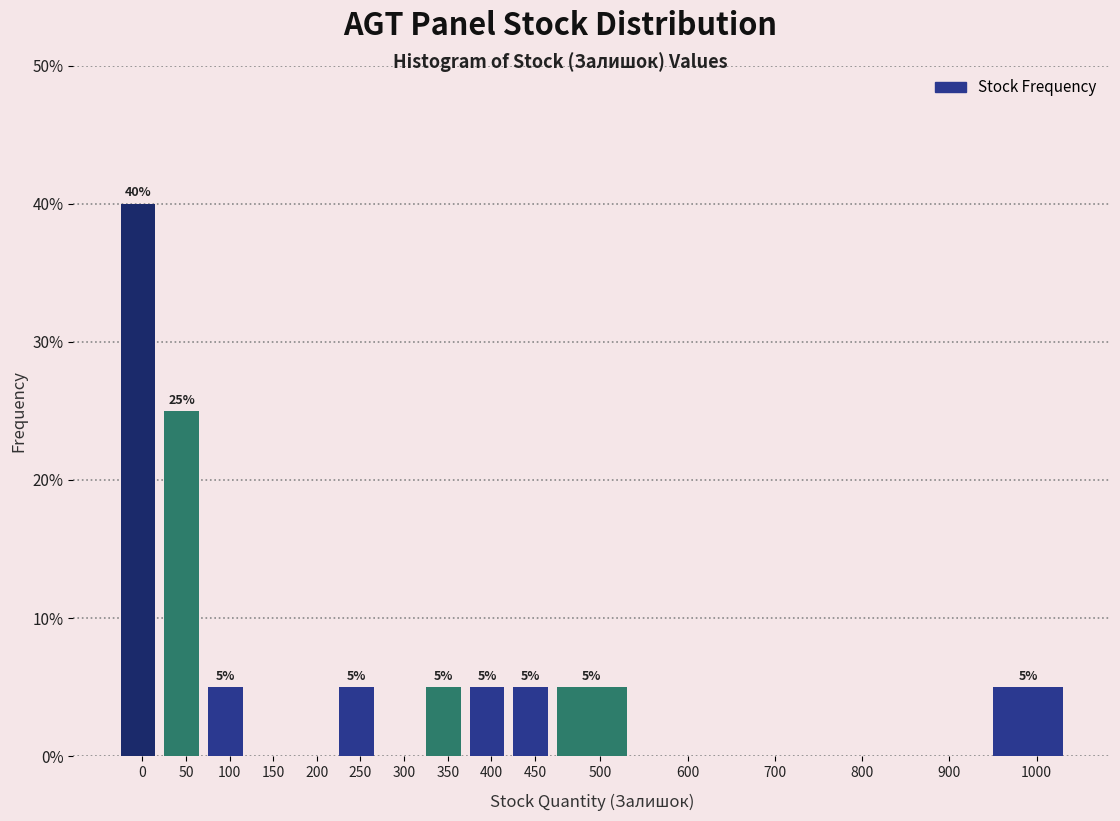

Reading left to right, extract all data points from this chart.

0=40	50=25	100=5	150=0	200=0	250=5	300=0	350=5	400=5	450=5	500=5	600=0	700=0	800=0	900=0	1000=5